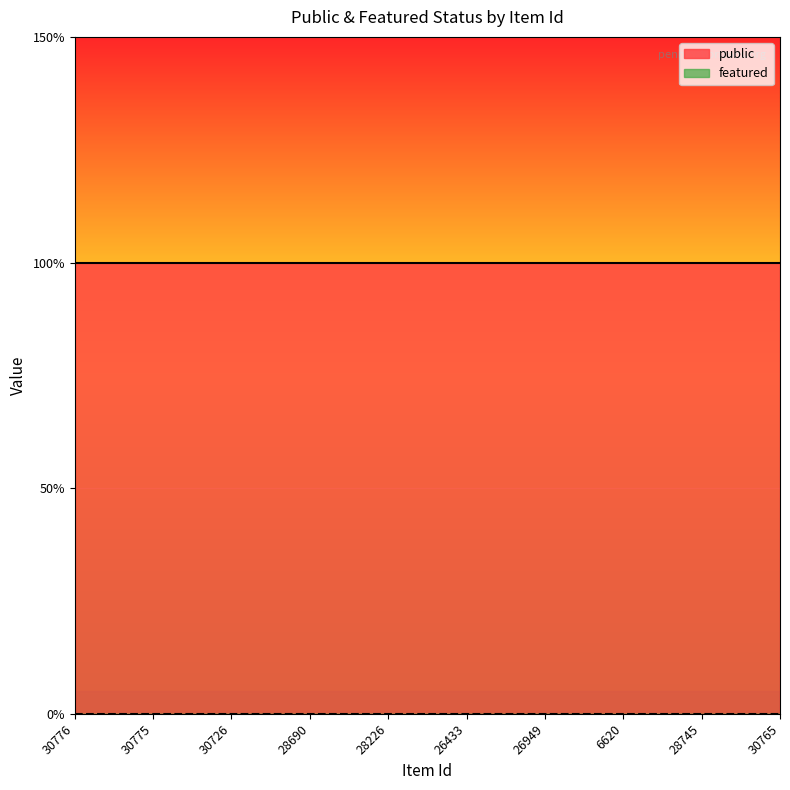

At which label is public closest to 1?

30776